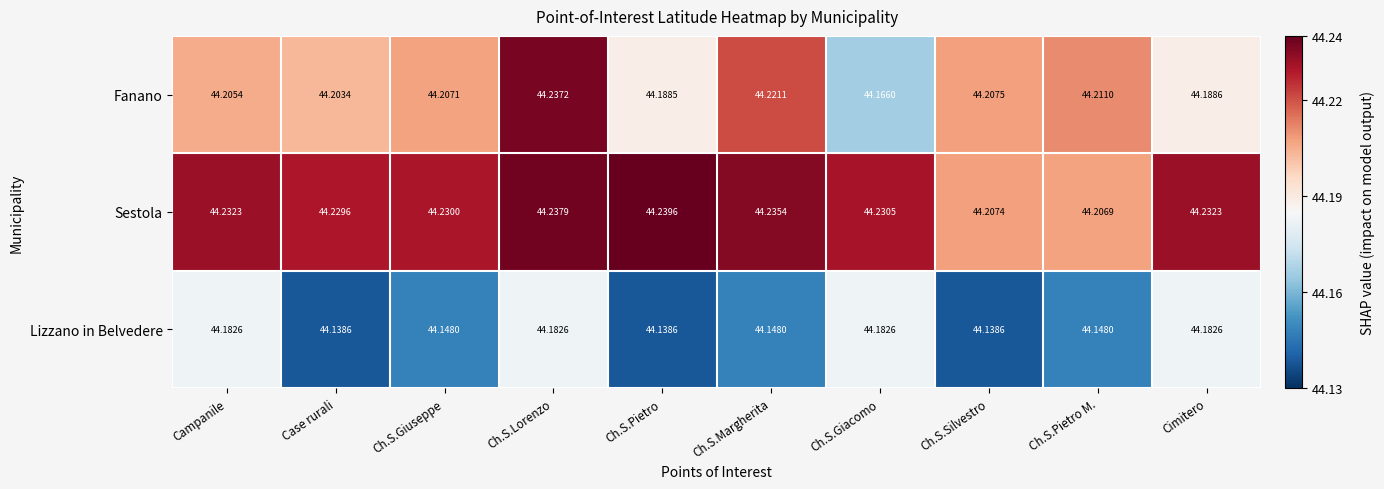

At how many categories does at least one series exceed 44?

10